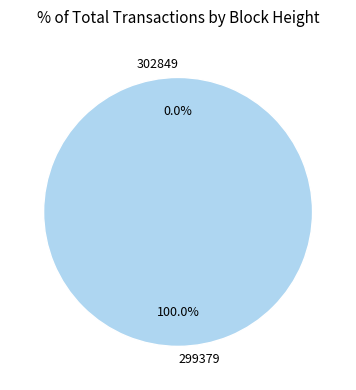

Rank the categories by value from lowest to highest.

302849, 299379